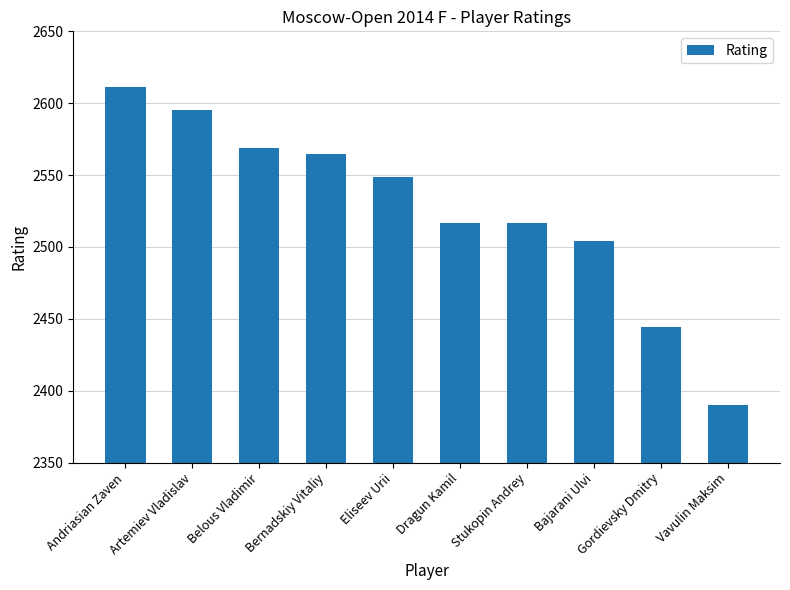

What is the sum of all values?

25261